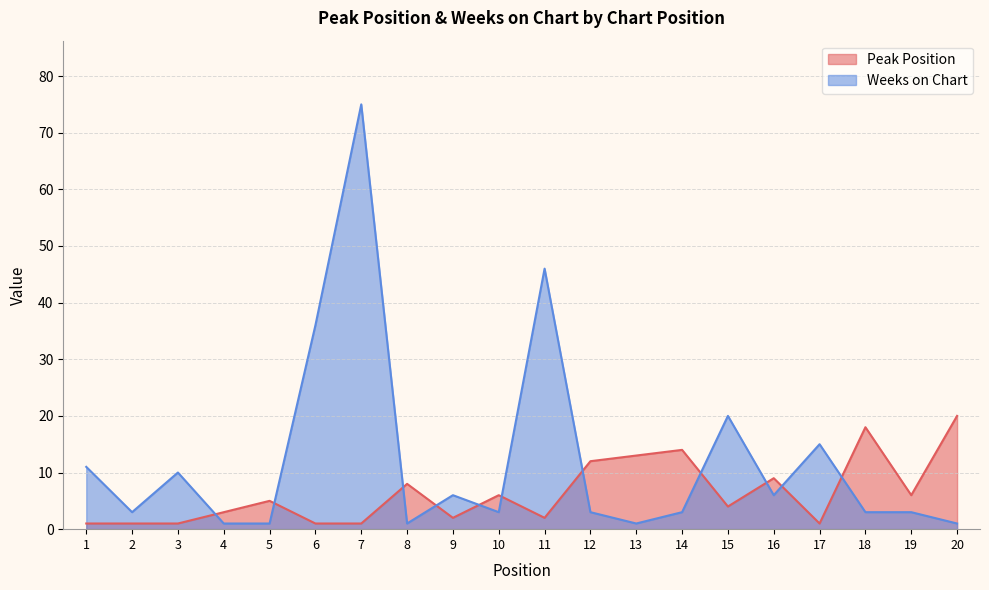

What is the sum of the Weeks on Chart values at 5 and 9?

7